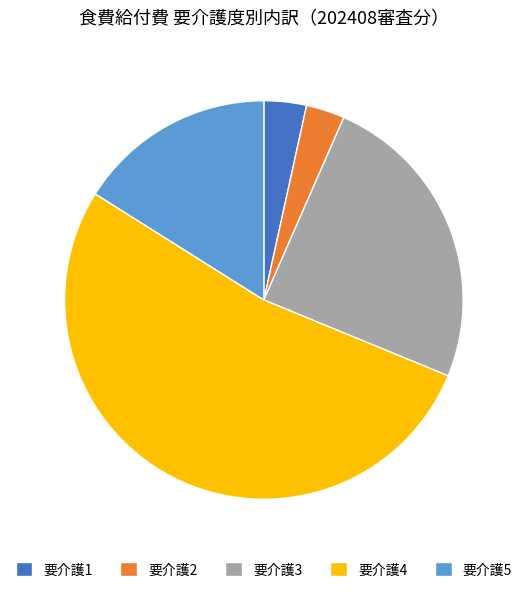

What is the largest slice in the pie chart?

要介護4